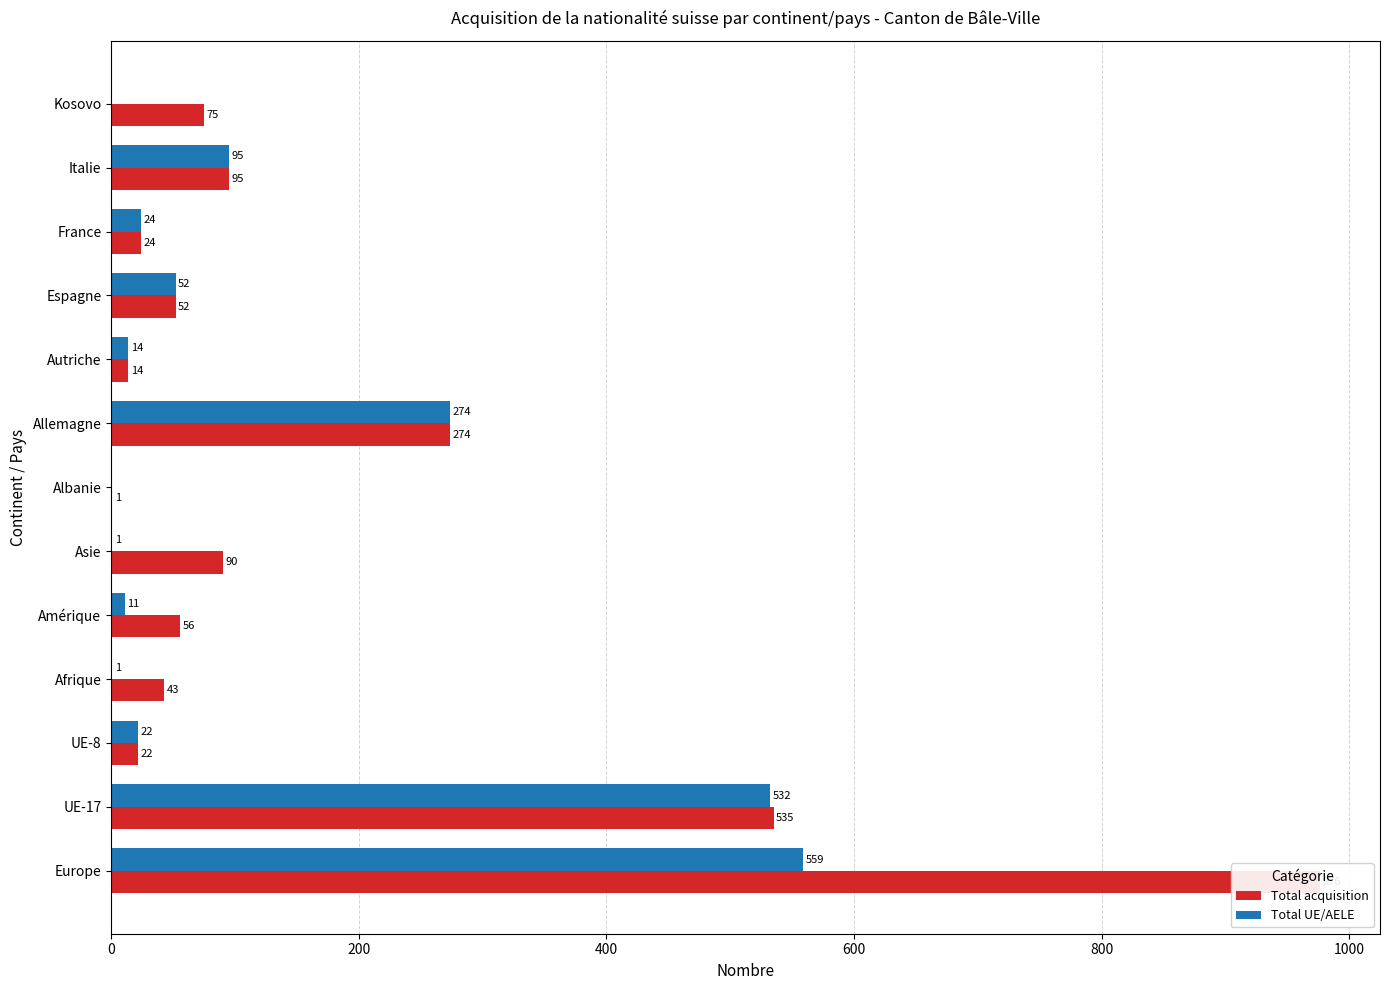

List the series in order of their overall mean, lowest first.

Total UE/AELE, Total acquisition